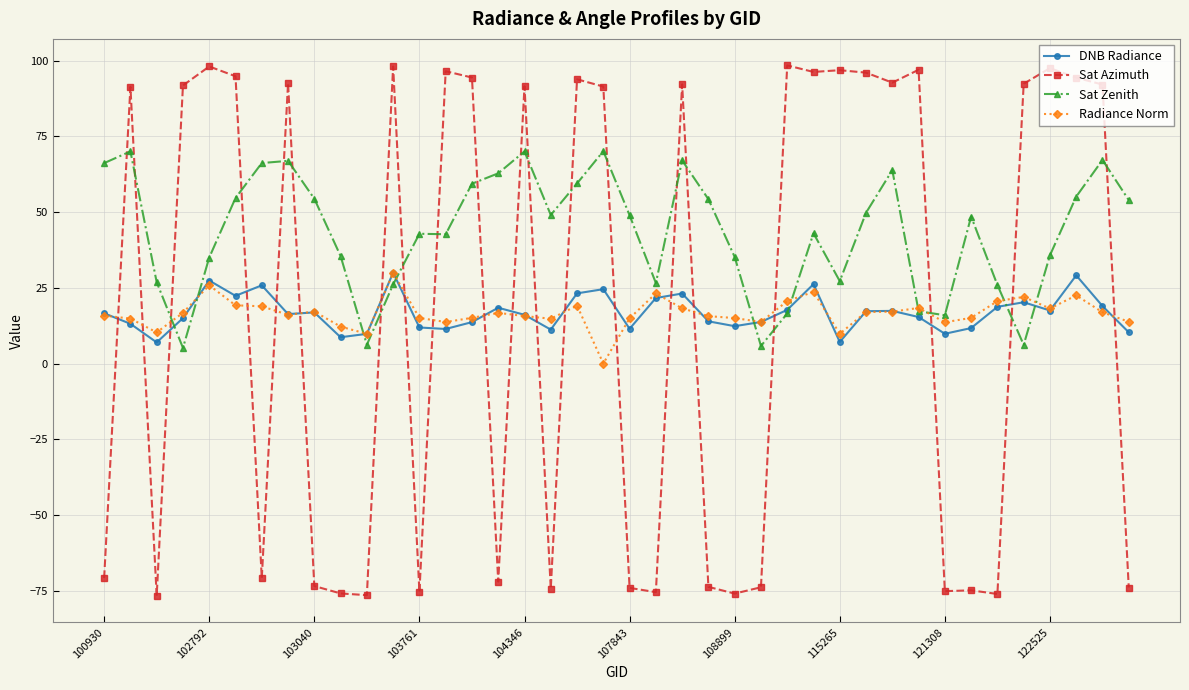

What is the smallest value displayed?

-76.6